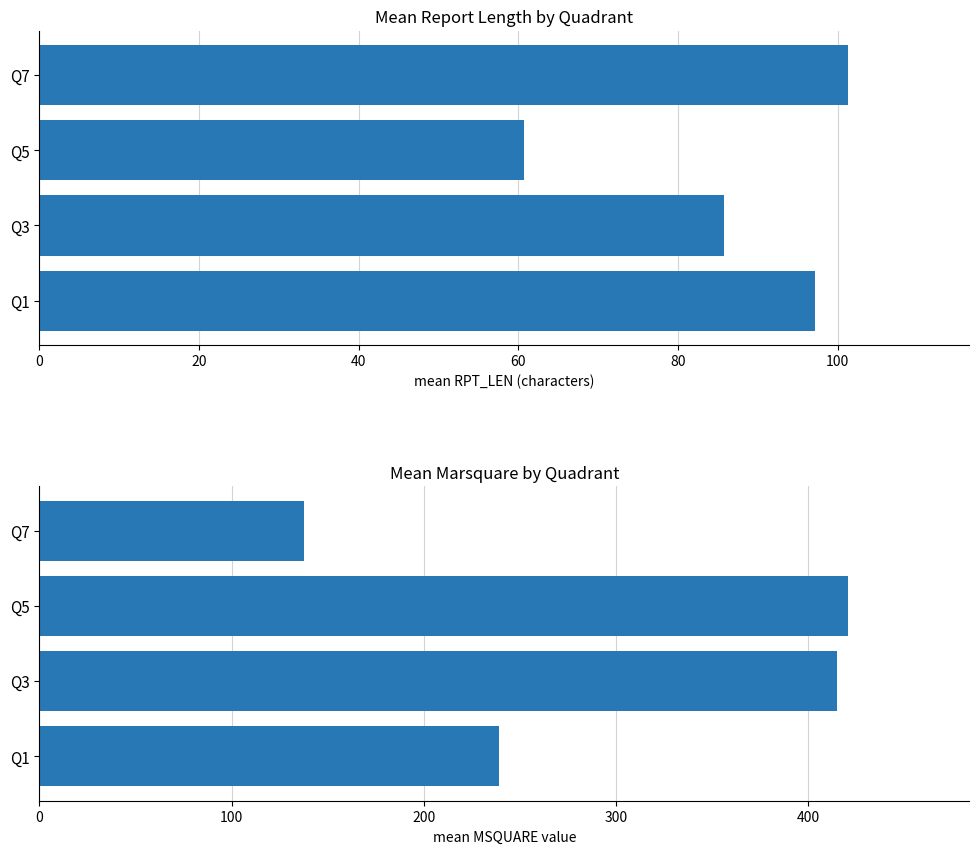

How many distinct data groups are displayed?

2